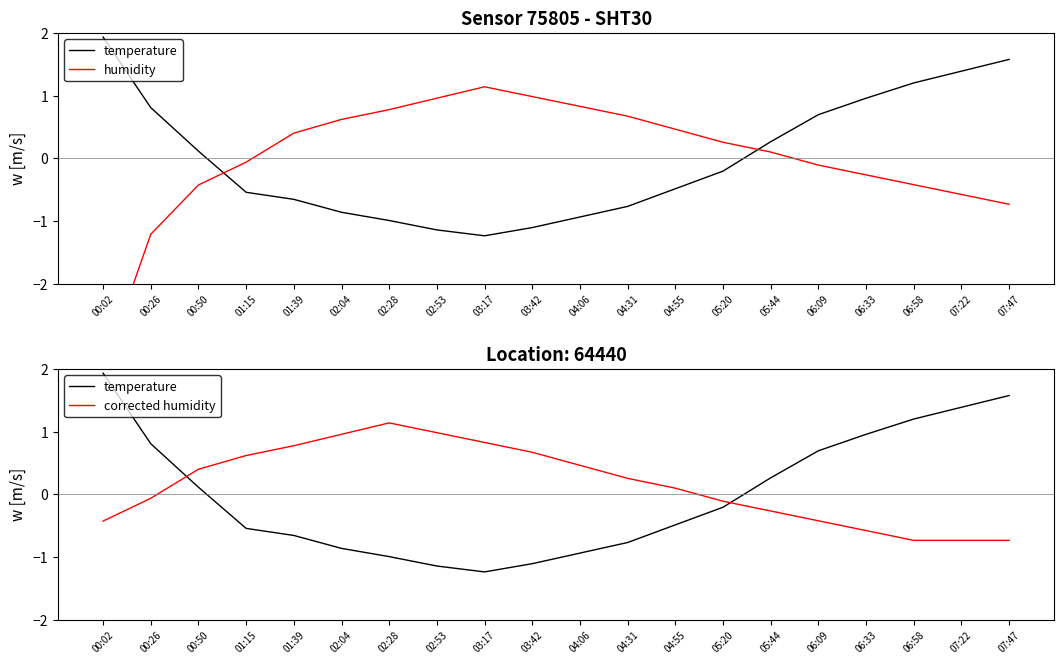

What is the total value across all series at 06:33?

0.1